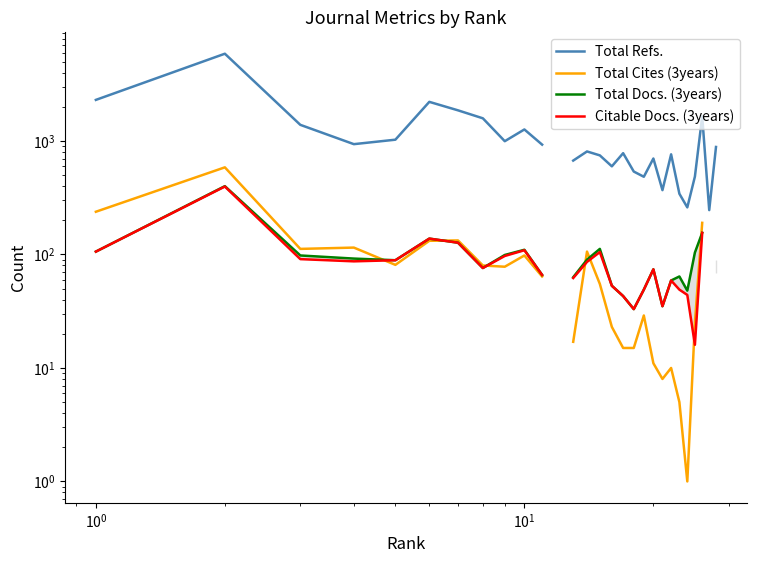

Is it true that Total Docs. (3years) equals 40.7 at 24?

False